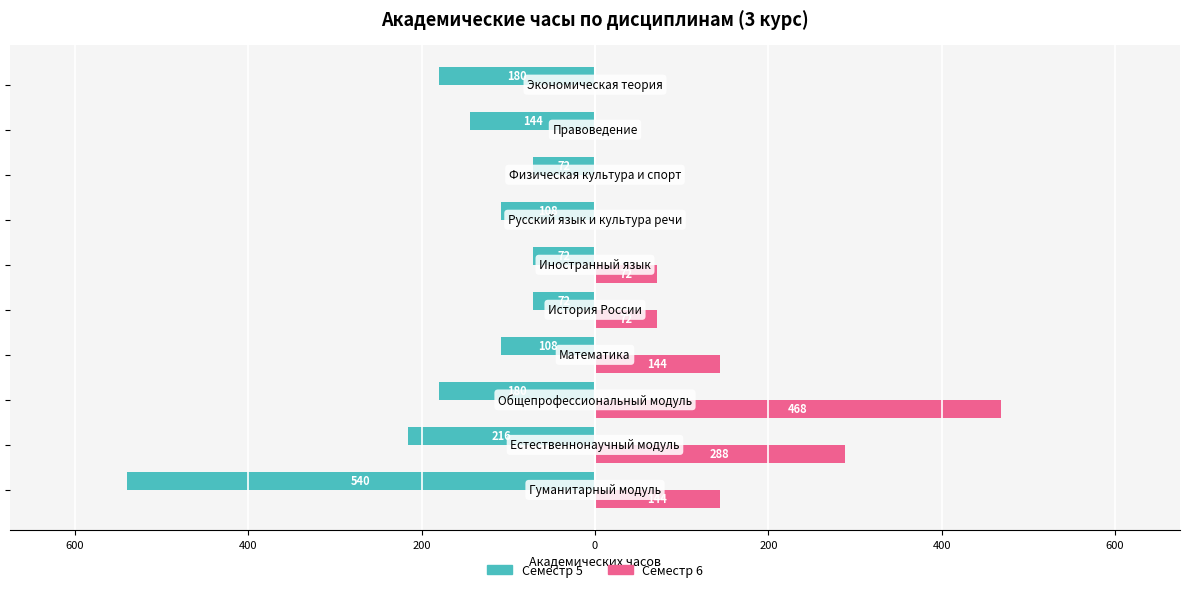

What are all the series names shown in the legend?

Семестр 5, Семестр 6